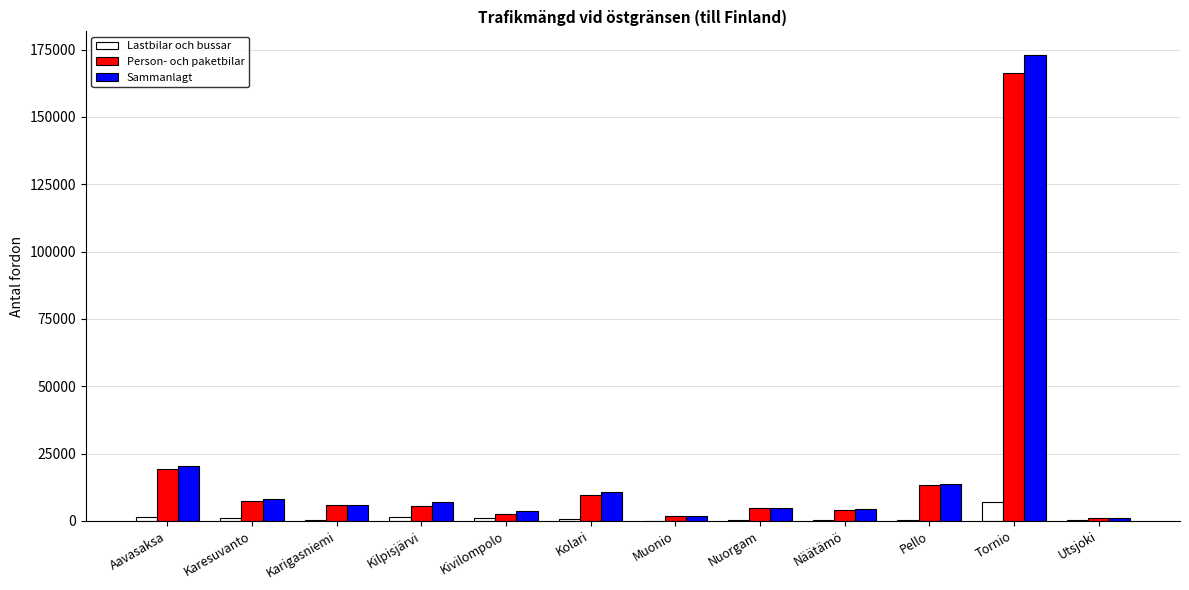

Where is Sammanlagt nearest to the value 87149?

Aavasaksa